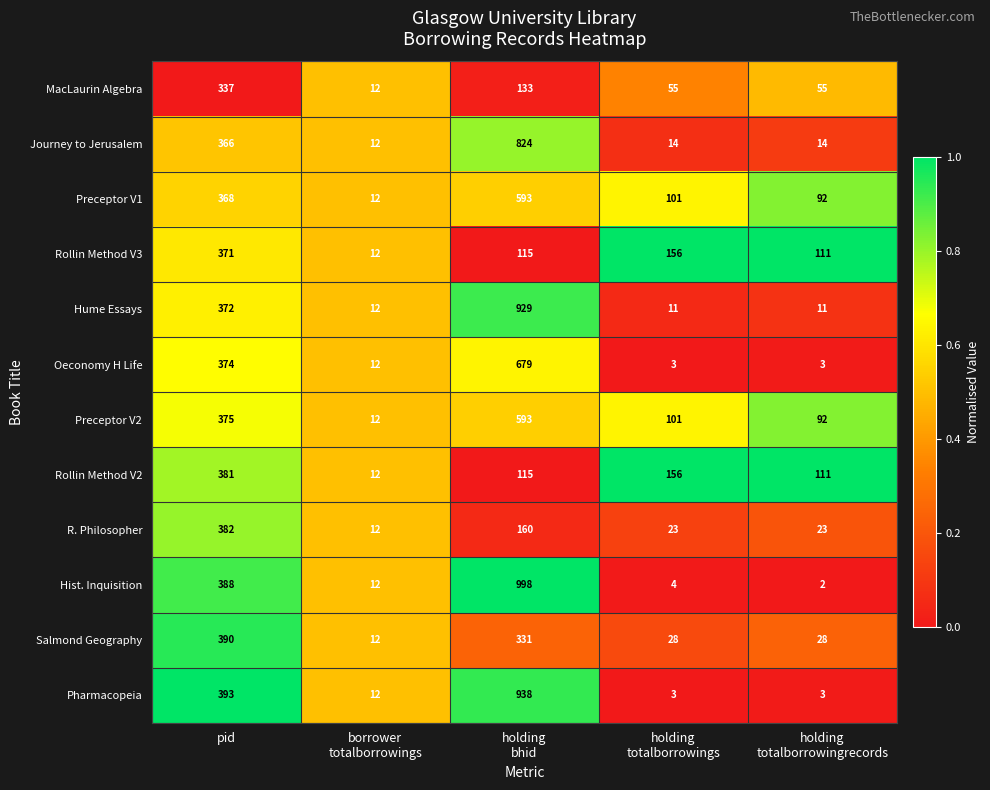

At pid, list the series in order from largest to smallest.

Pharmacopeia, Salmond Geography, Hist. Inquisition, R. Philosopher, Rollin Method V2, Preceptor V2, Oeconomy H Life, Hume Essays, Rollin Method V3, Preceptor V1, Journey to Jerusalem, MacLaurin Algebra